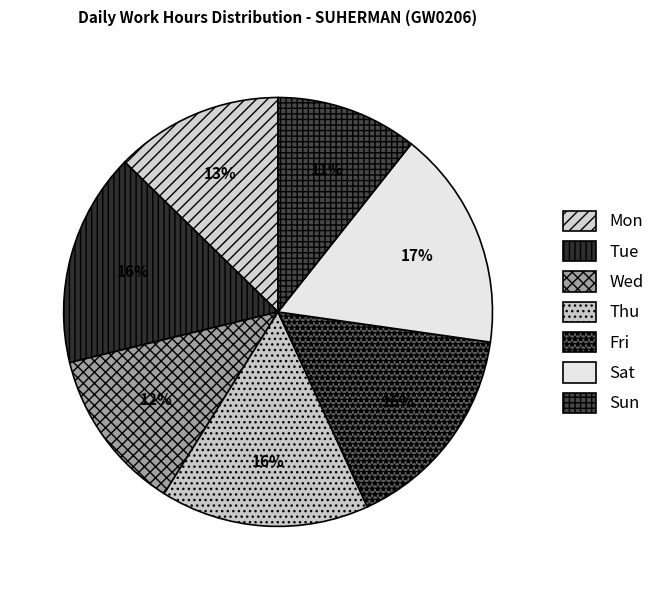

Is Mon the majority of the pie?

No